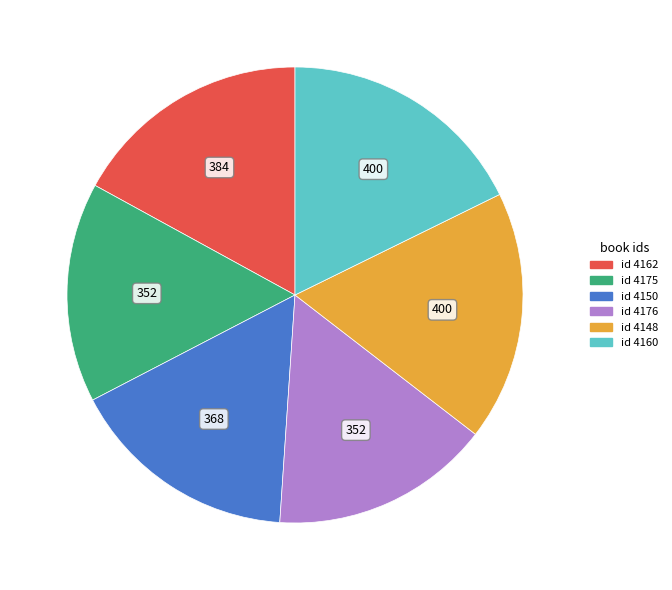

To the nearest percent, what is the difference between the largest and smallest slice percentages?

2%